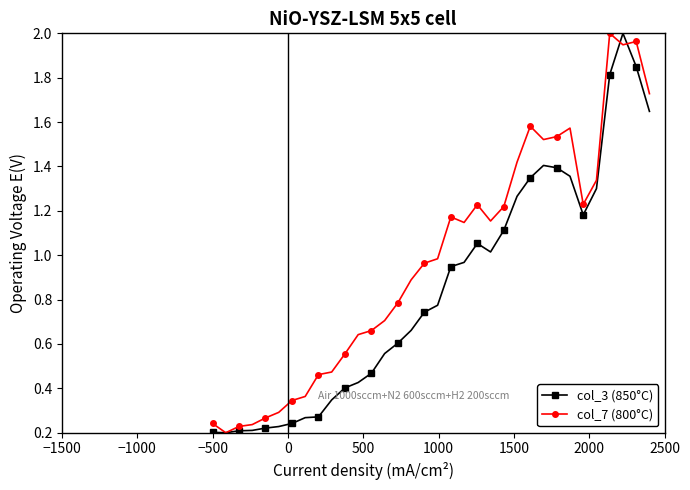

True or false: col_3 (850°C) has more than 0 interior local peaks.

True